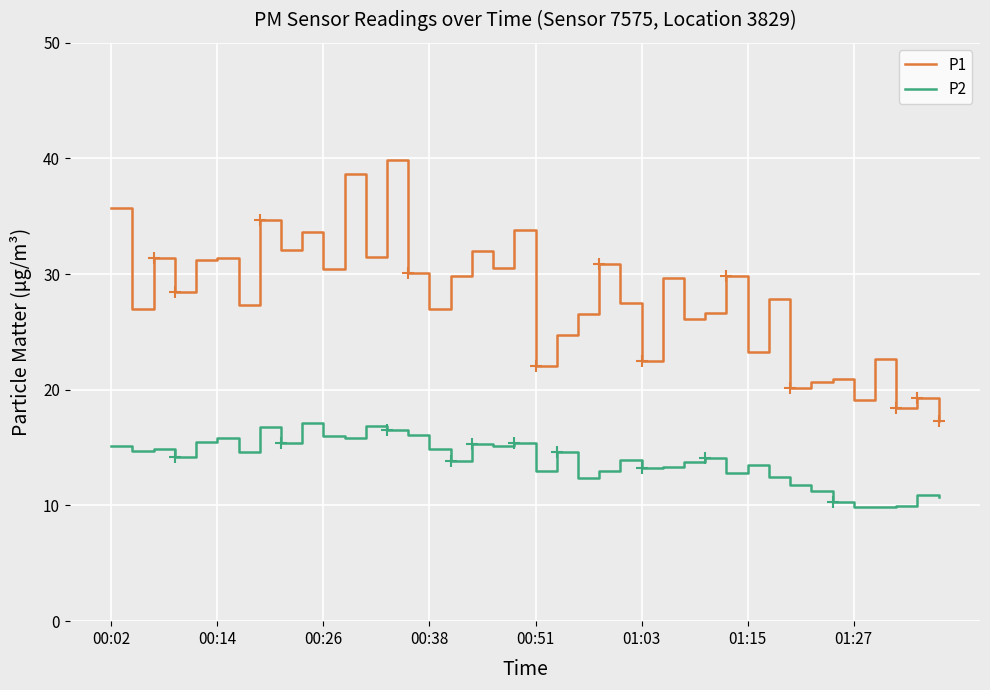

Which series has the largest total across all categories?

P1